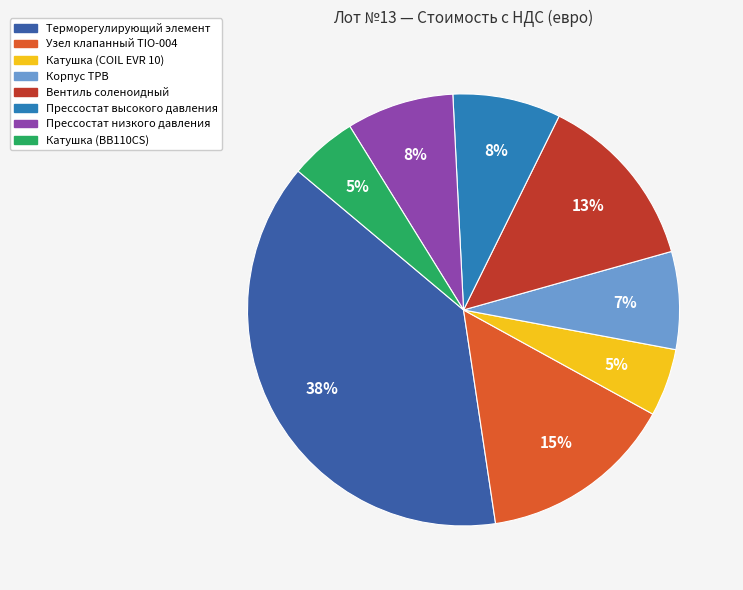

Do Прессостат низкого давления and Прессостат высокого давления together represent more than half of the pie?

No